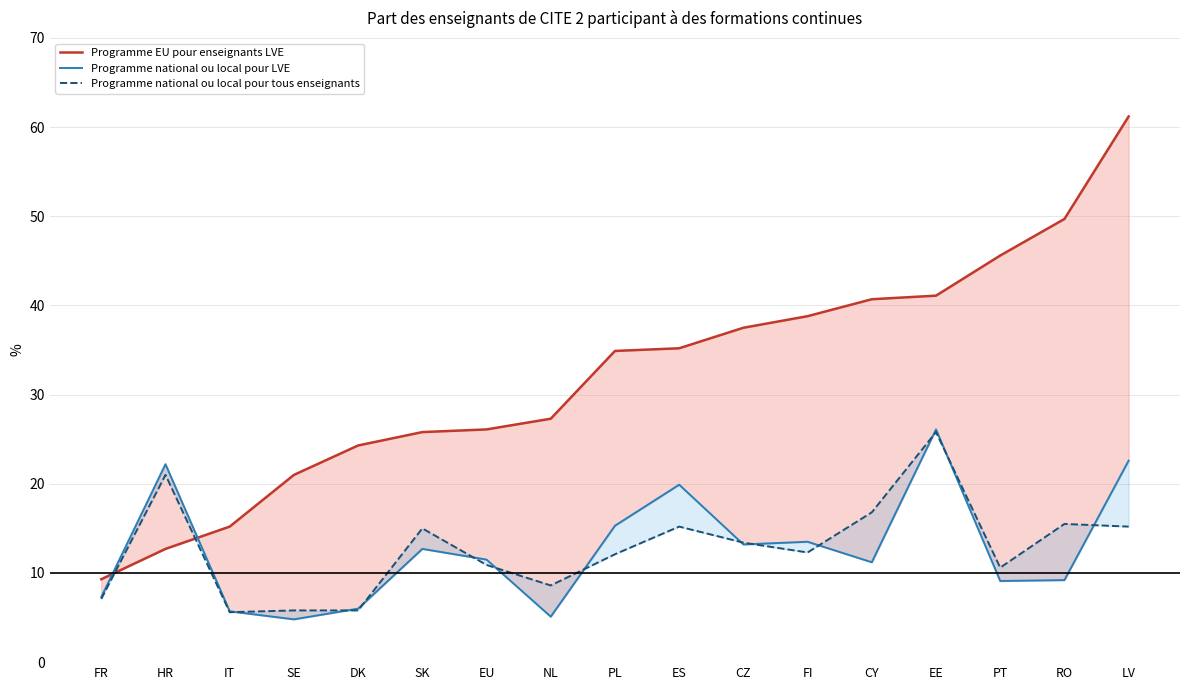

Reading left to right, extract all data points from this chart.

Programme EU pour enseignants LVE: 9.3	12.7	15.2	21.0	24.3	25.8	26.1	27.3	34.9	35.2	37.5	38.8	40.7	41.1	45.6	49.7	61.2
Programme national ou local pour LVE: 7.3	22.2	5.7	4.8	6.0	12.7	11.5	5.1	15.3	19.9	13.2	13.5	11.2	26.1	9.1	9.2	22.6
Programme national ou local pour tous enseignants: 7.1	21.0	5.6	5.8	5.8	15.0	10.9	8.6	12.1	15.2	13.4	12.3	16.8	25.8	10.6	15.5	15.2